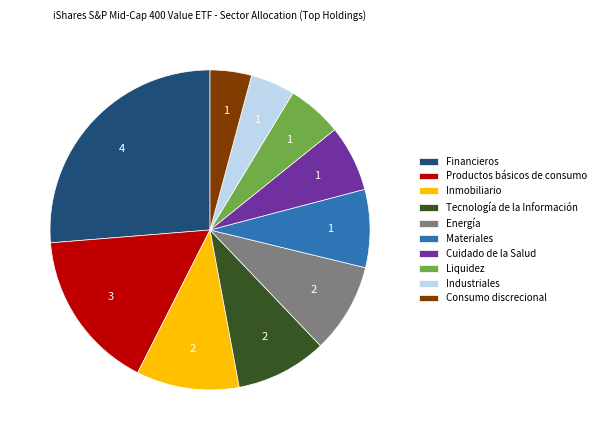

The Materiales slice represents 20% of the pie. True or false?

False